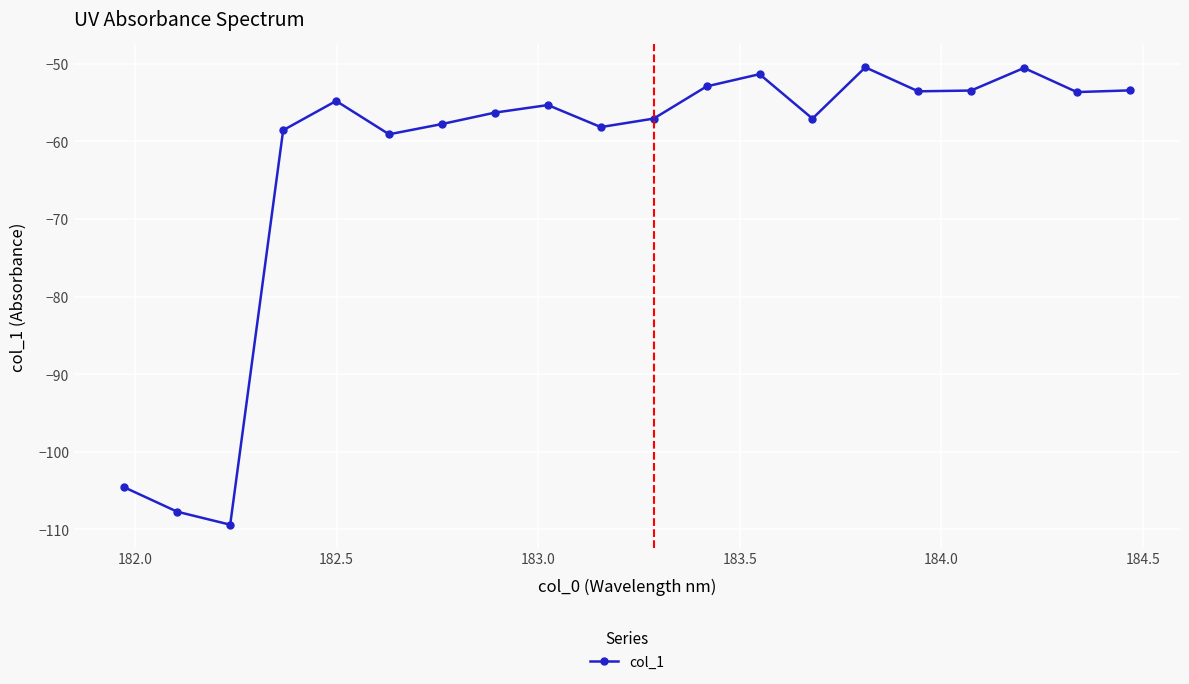

What is the difference between the maximum and minimum values?

58.9